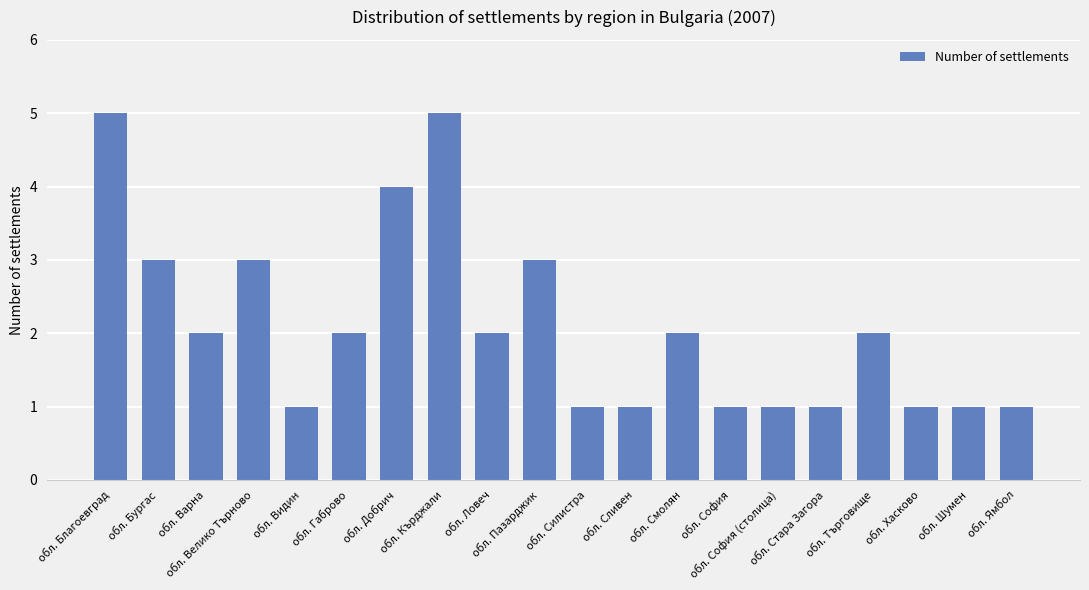

Is it true that the value at обл. Смолян is 3?

False